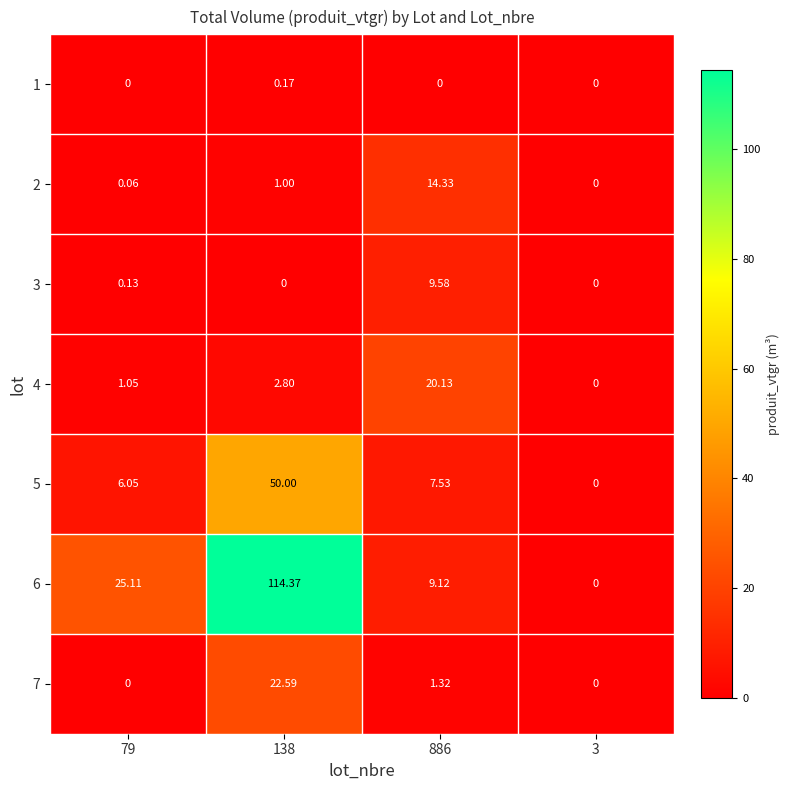

Which series has the largest total across all categories?

6